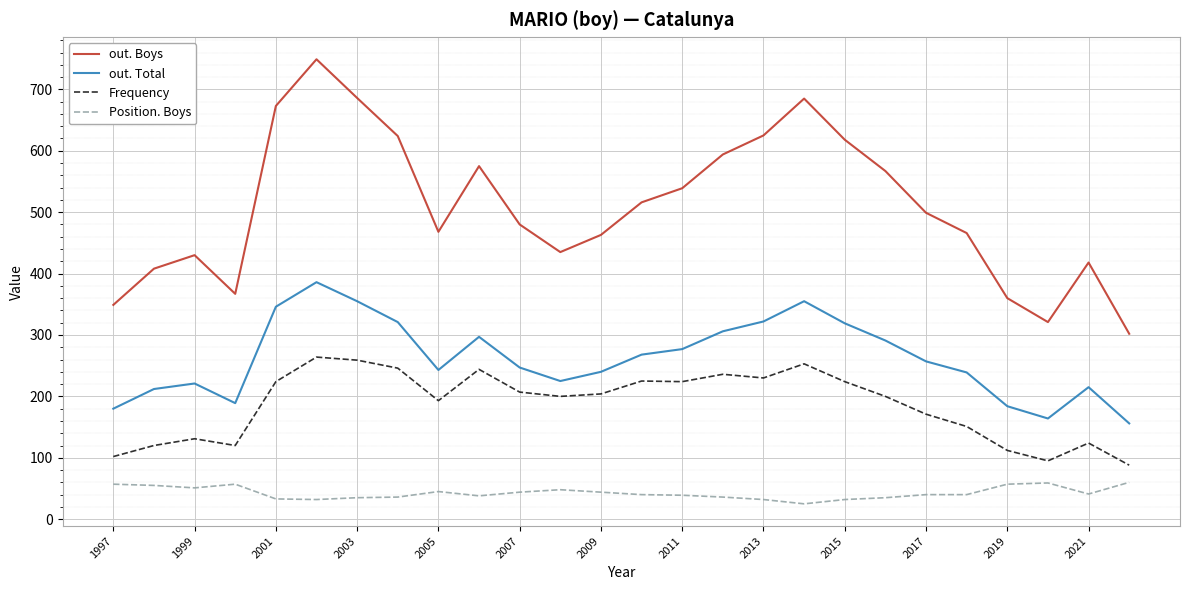

List the series in order of their peak value, highest first.

out. Boys, out. Total, Frequency, Position. Boys